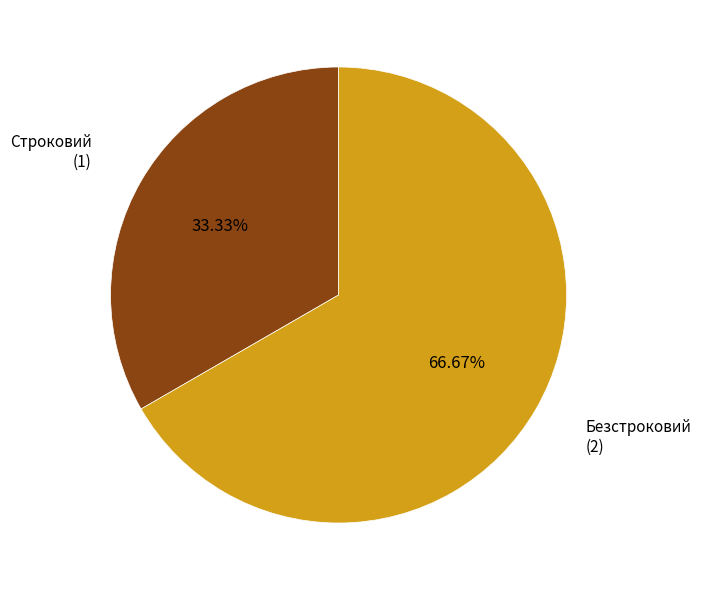

Is it true that Строковий is 25% of the pie?

False